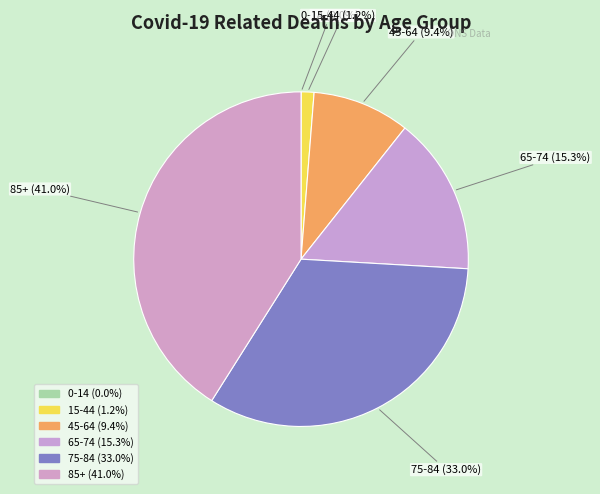

To the nearest percent, what is the difference between the 0-14 and 45-64 slice percentages?

9%